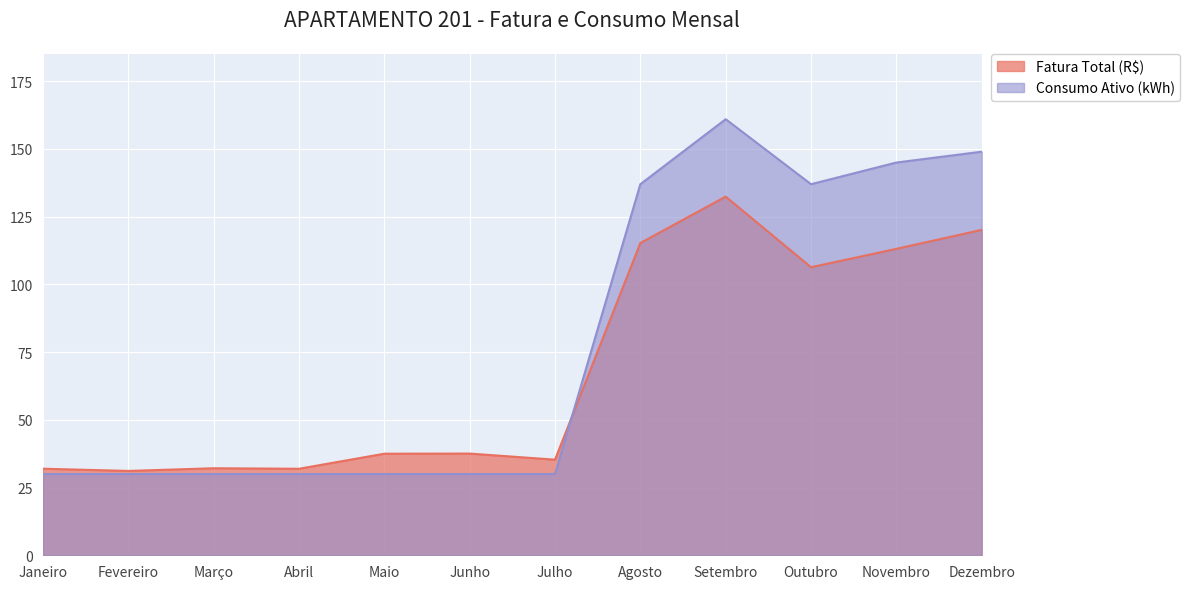

How many lines are shown in the chart?

2